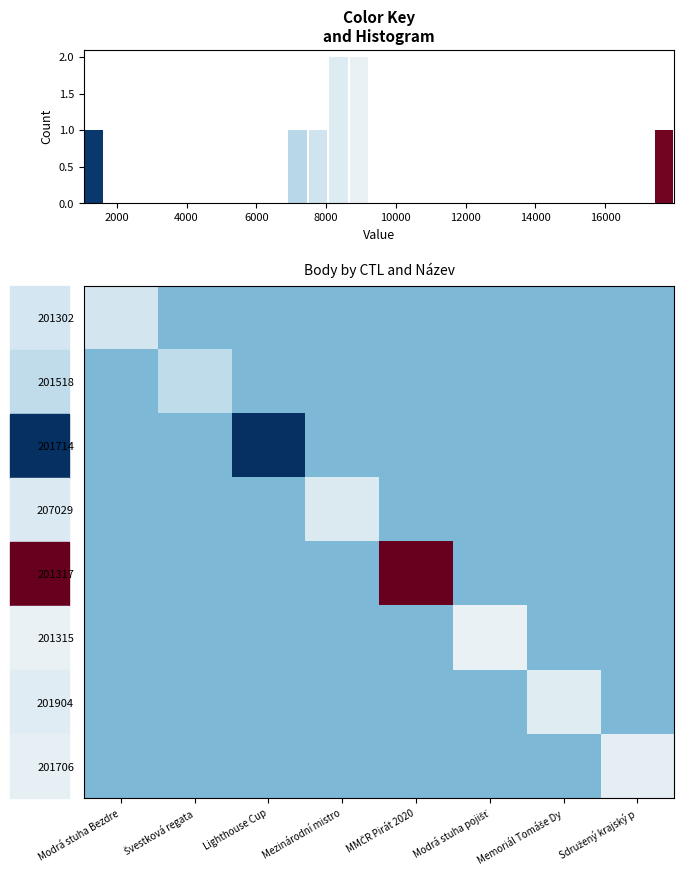

How many distinct data groups are displayed?

8